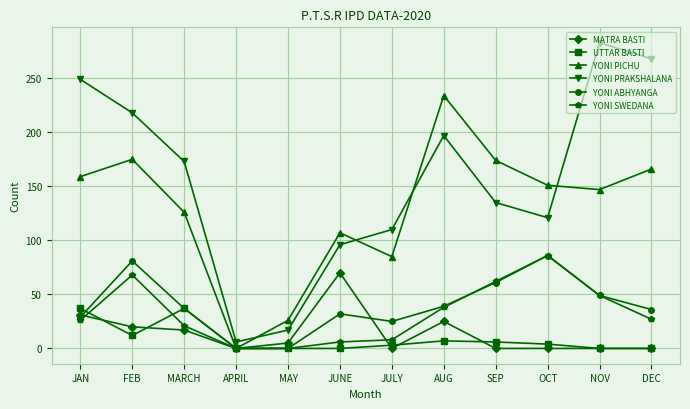

The value of YONI PICHU at MARCH is 126. True or false?

True